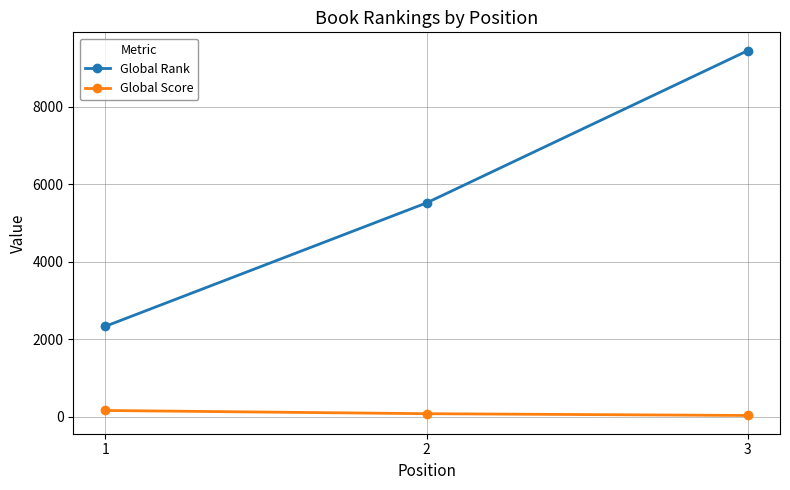

What is the sum of all Global Score values?

256